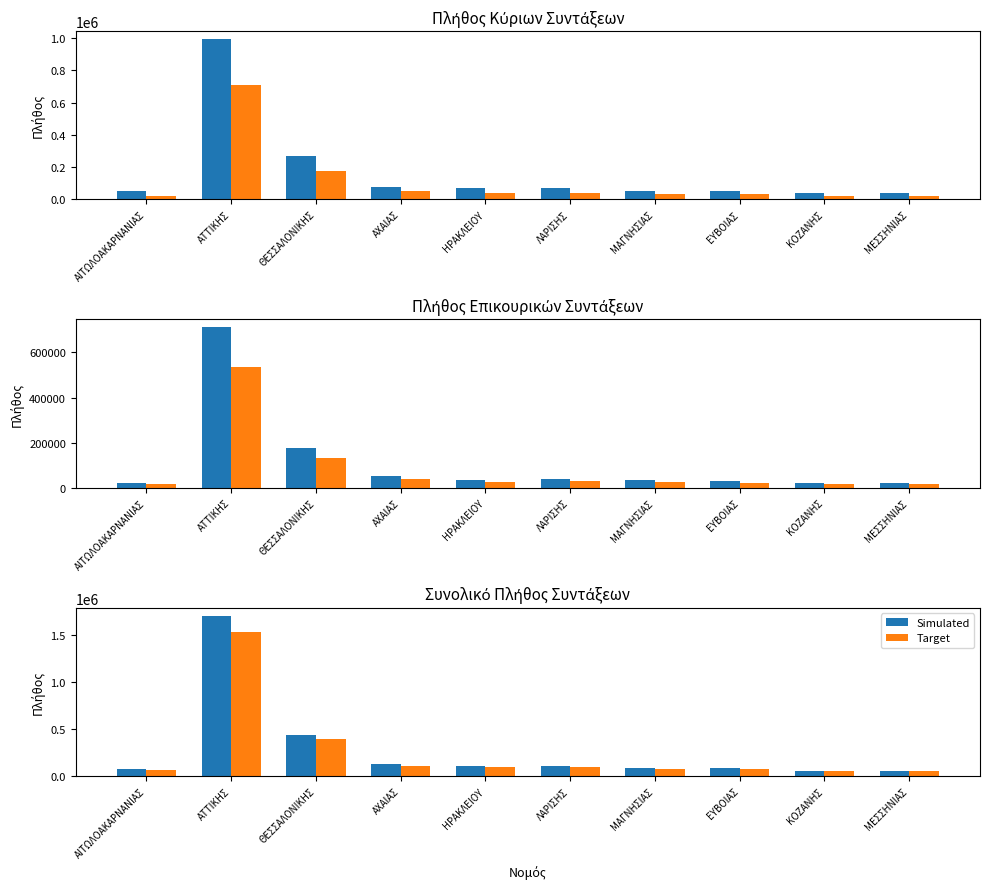

At which category does the chart reach its minimum across all series?

ΜΕΣΣΗΝΙΑΣ